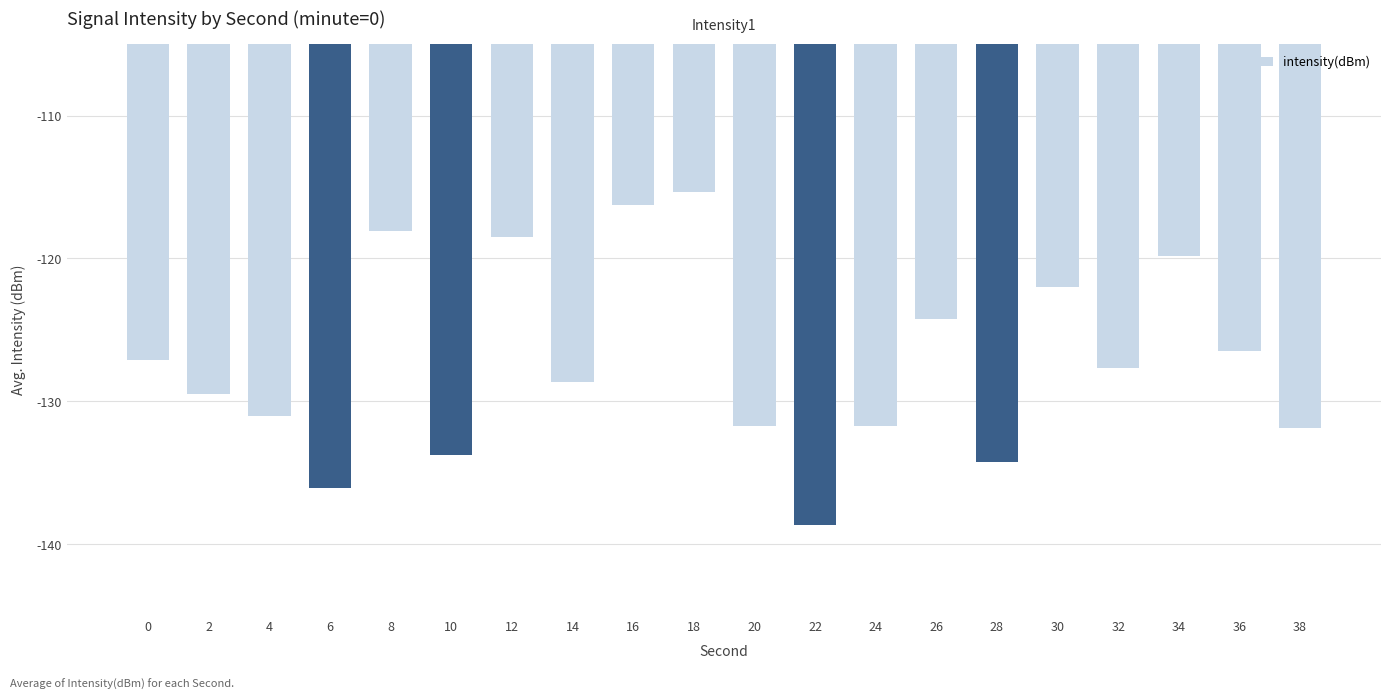

Which label corresponds to the smallest value in the chart?

22